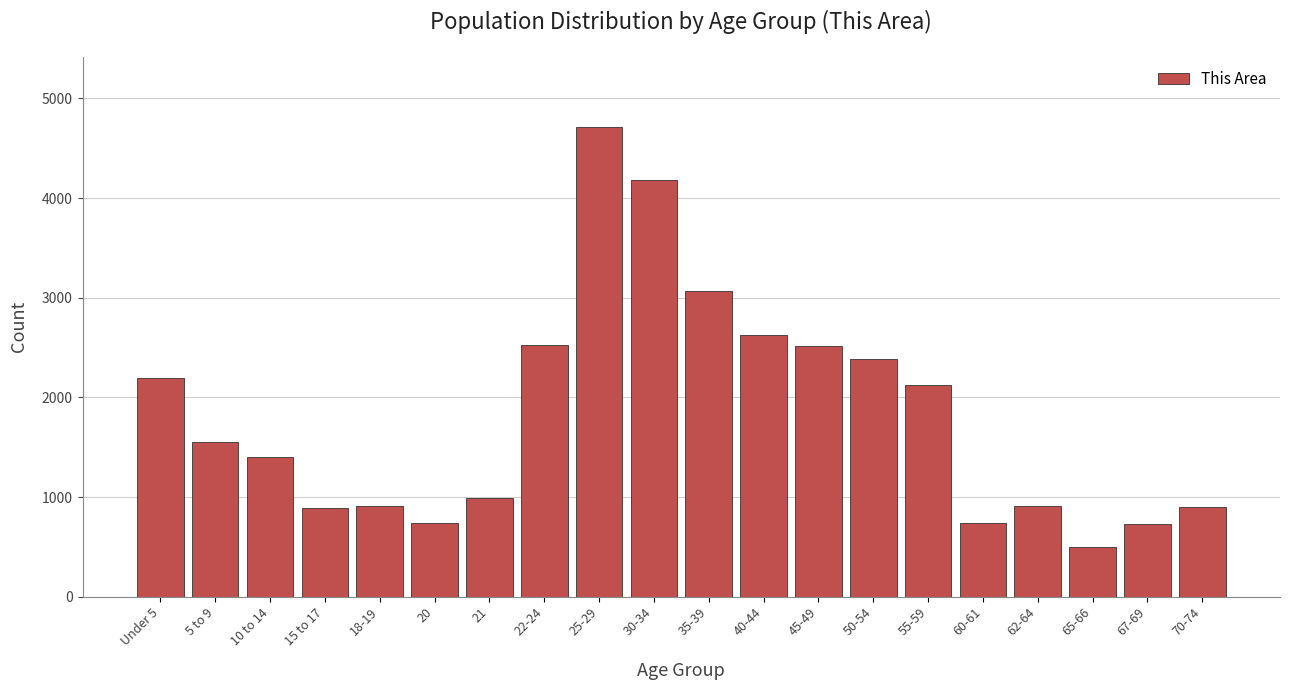

What is the label of the 3rd bar from the left?

10 to 14